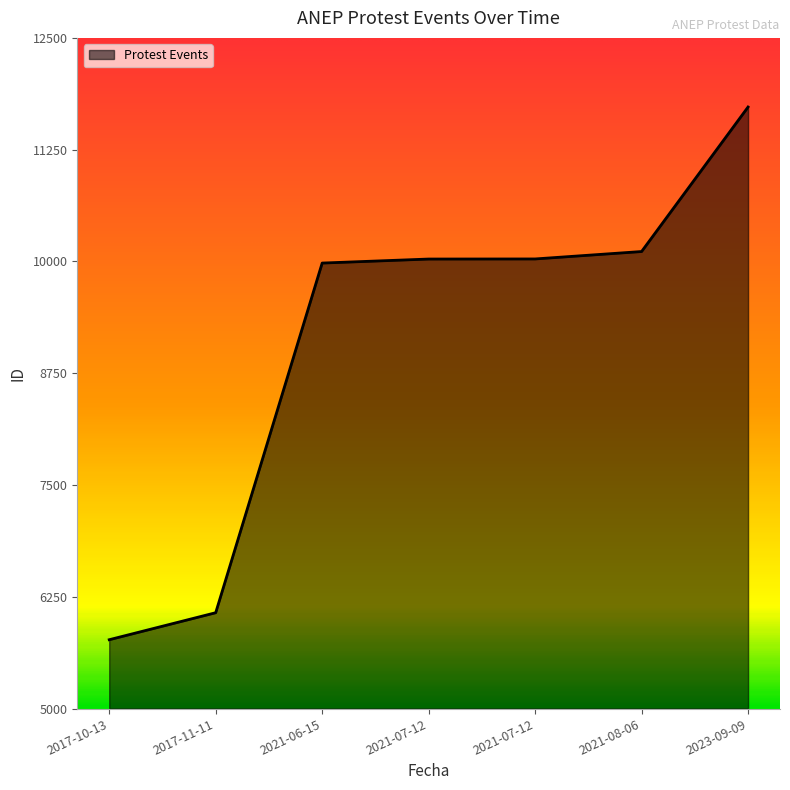

How many distinct data groups are displayed?

1